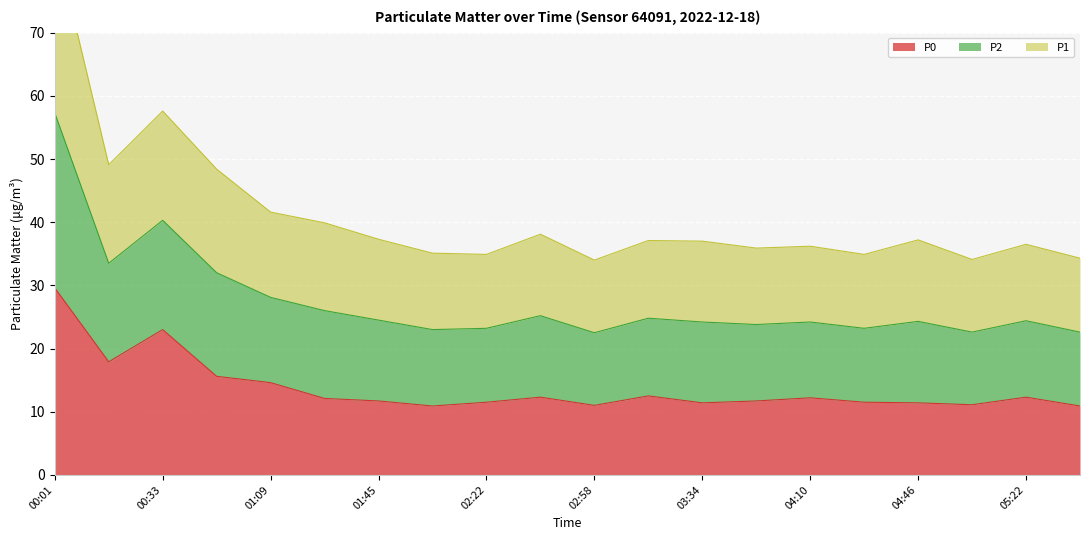

In P0, how many points are lower than both neighbors (excluding endpoints)?

5